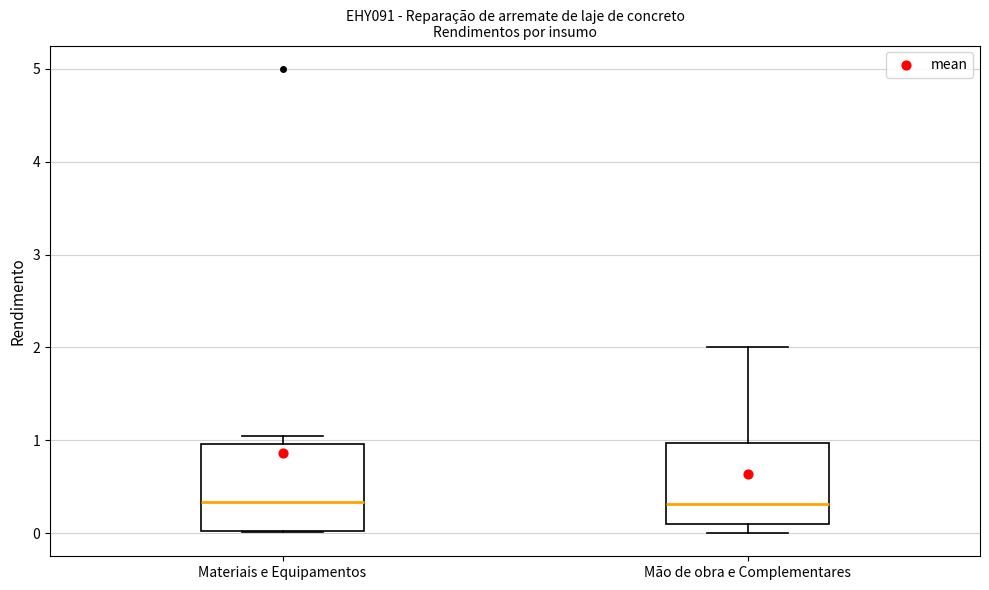

Reading left to right, read every box against the y-axis: the position of its median line, the range the box covers, and the ends of its whiskers. The values are not printed on the chart, so give them approximately, as read against the axis.

Materiais e Equipamentos: median 0.3, box 0.0 to 1.0, whiskers 0.0 to 1.1
Mão de obra e Complementares: median 0.3, box 0.1 to 1.0, whiskers 0.0 to 2.0